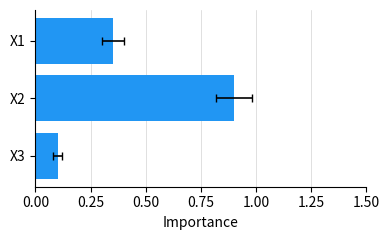

What is the difference between the maximum and minimum values?

0.8